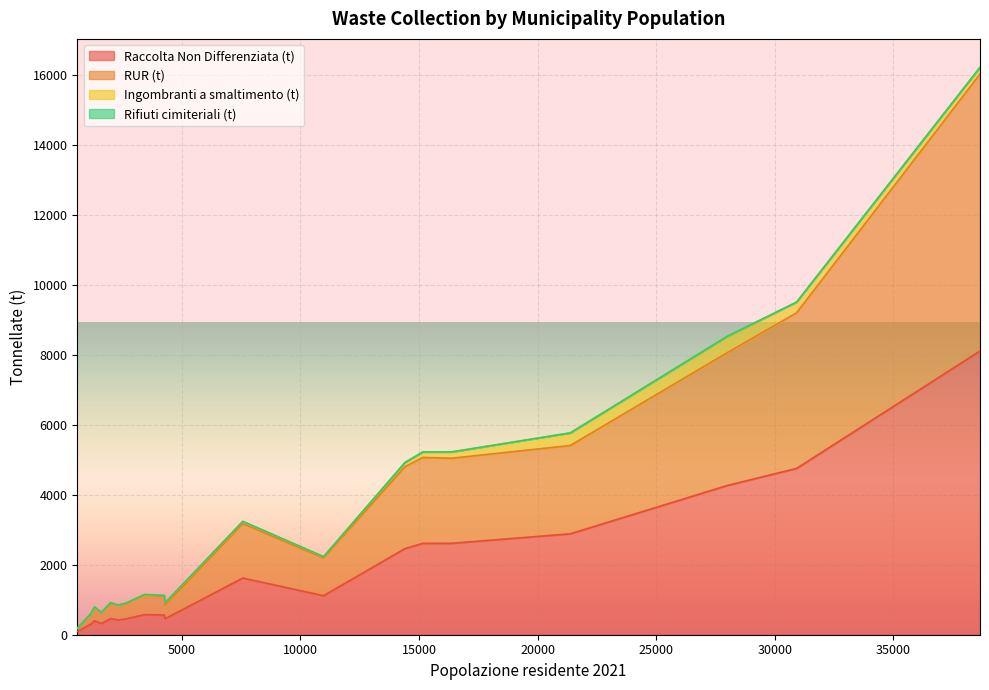

True or false: RUR (t) and Ingombranti a smaltimento (t) intersect in this chart.

False